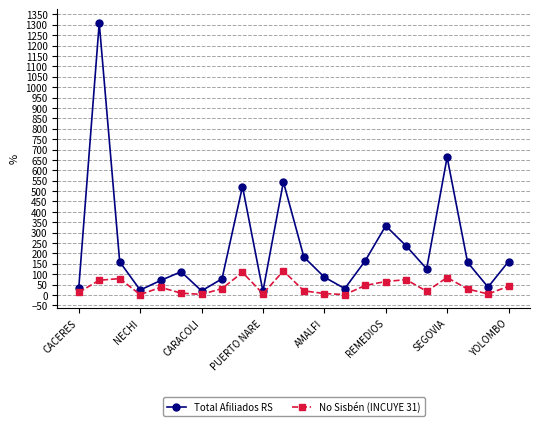

True or false: No Sisbén (INCUYE 31) has more than 2 interior local peaks.

True